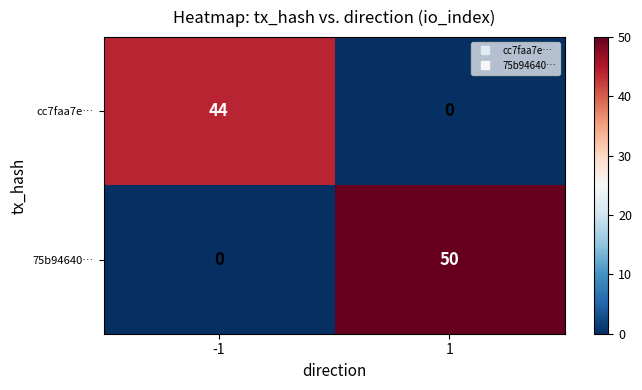

True or false: cc7faa7e… has a value of 17 at -1.

False